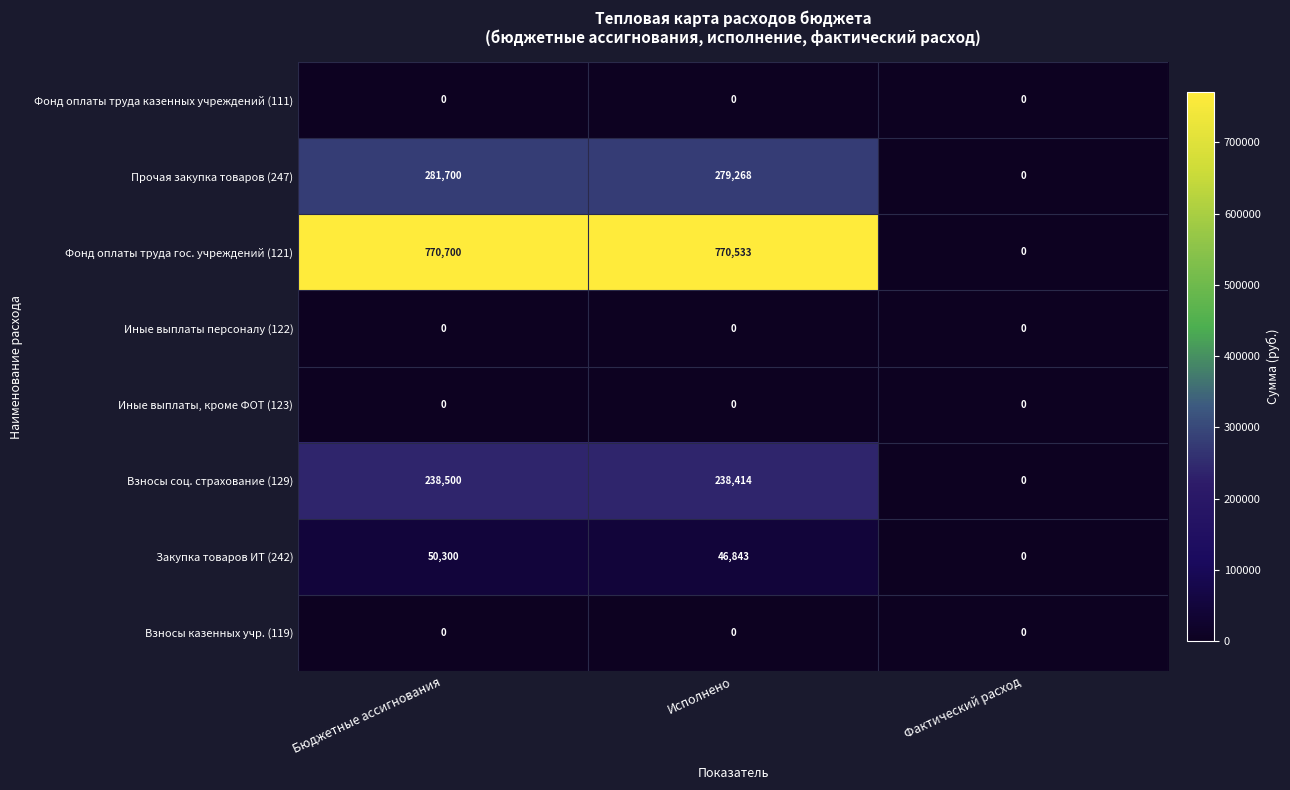

Which series changed the most between Исполнено and Фактический расход?

Фонд оплаты труда гос. учреждений (121)